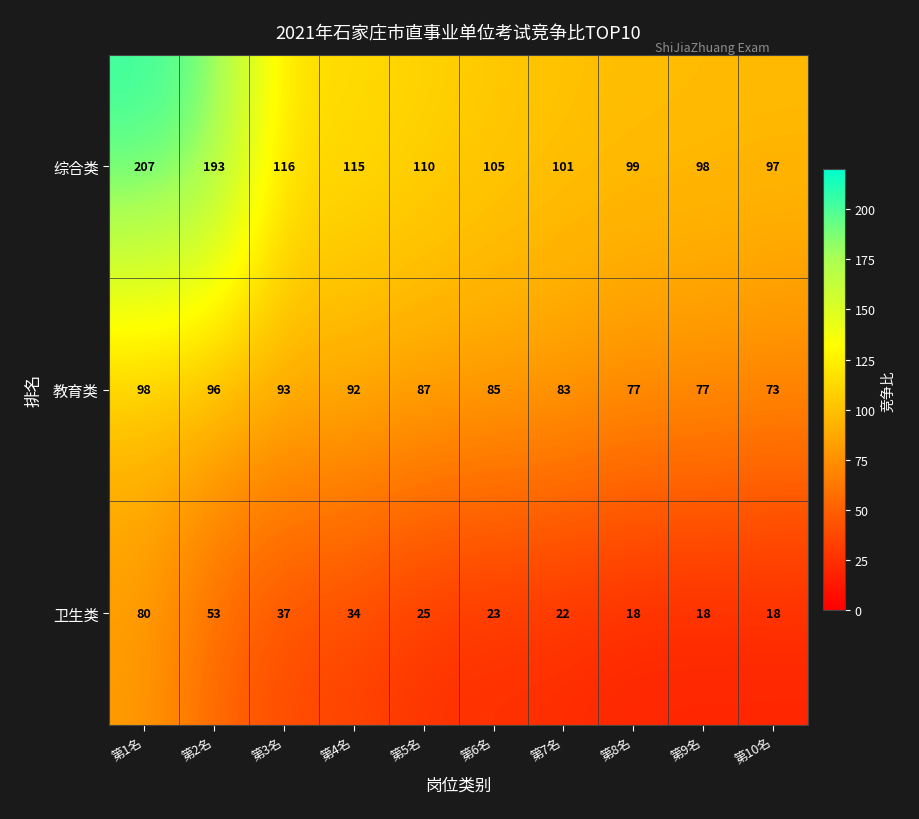

True or false: 综合类 has a value of 115 at 第4名.

True